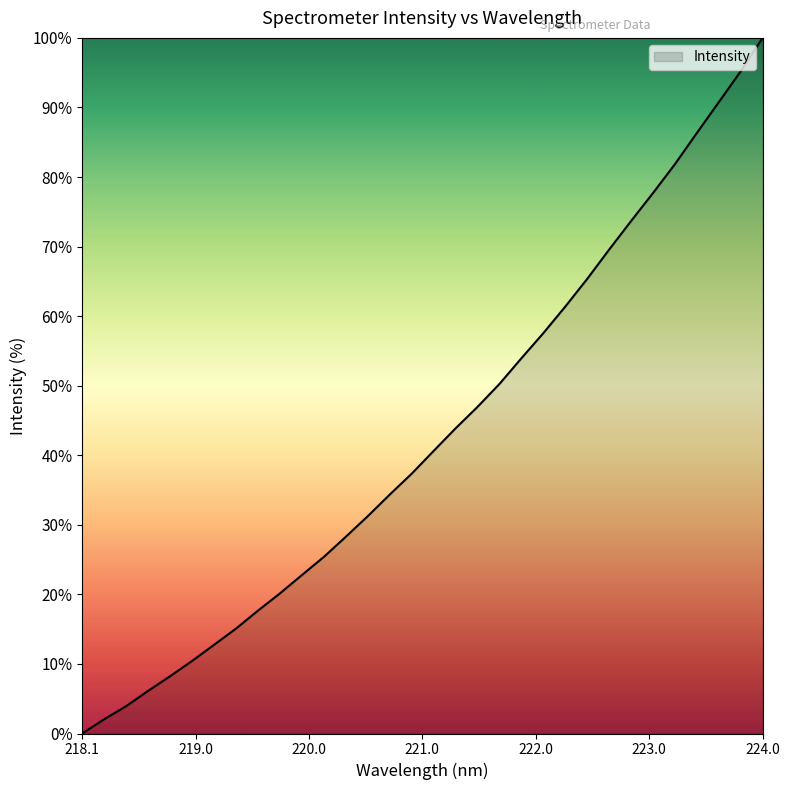

What is the maximum value shown in the chart?

100.0